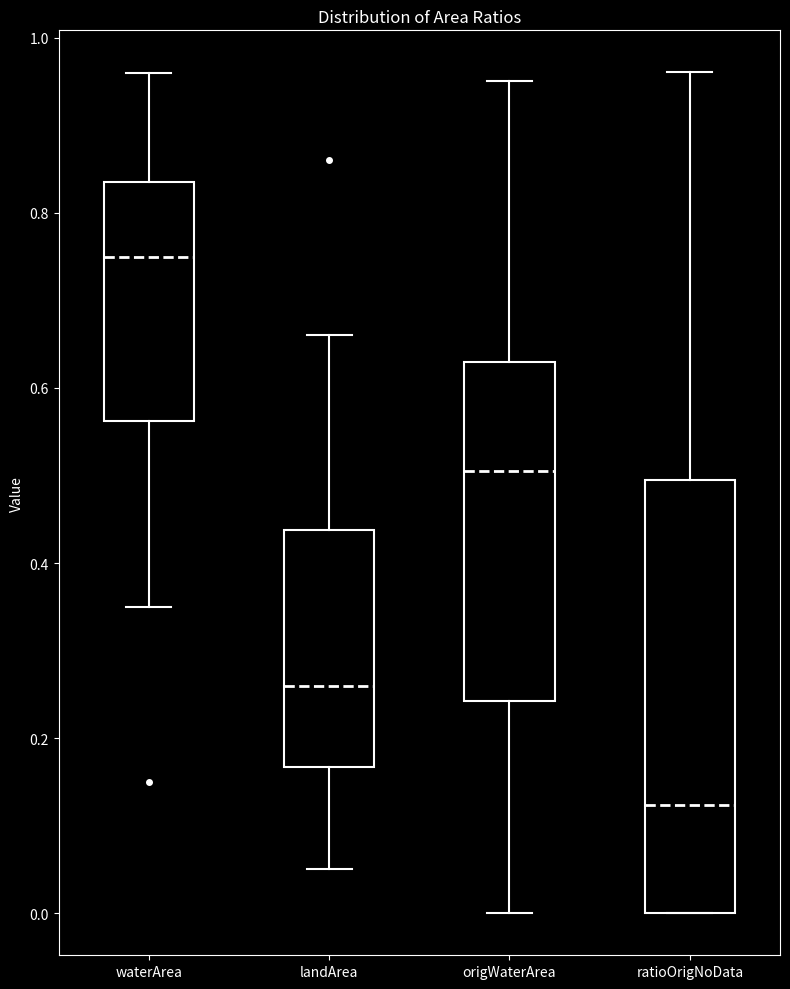

Which box's median line is the highest?

waterArea